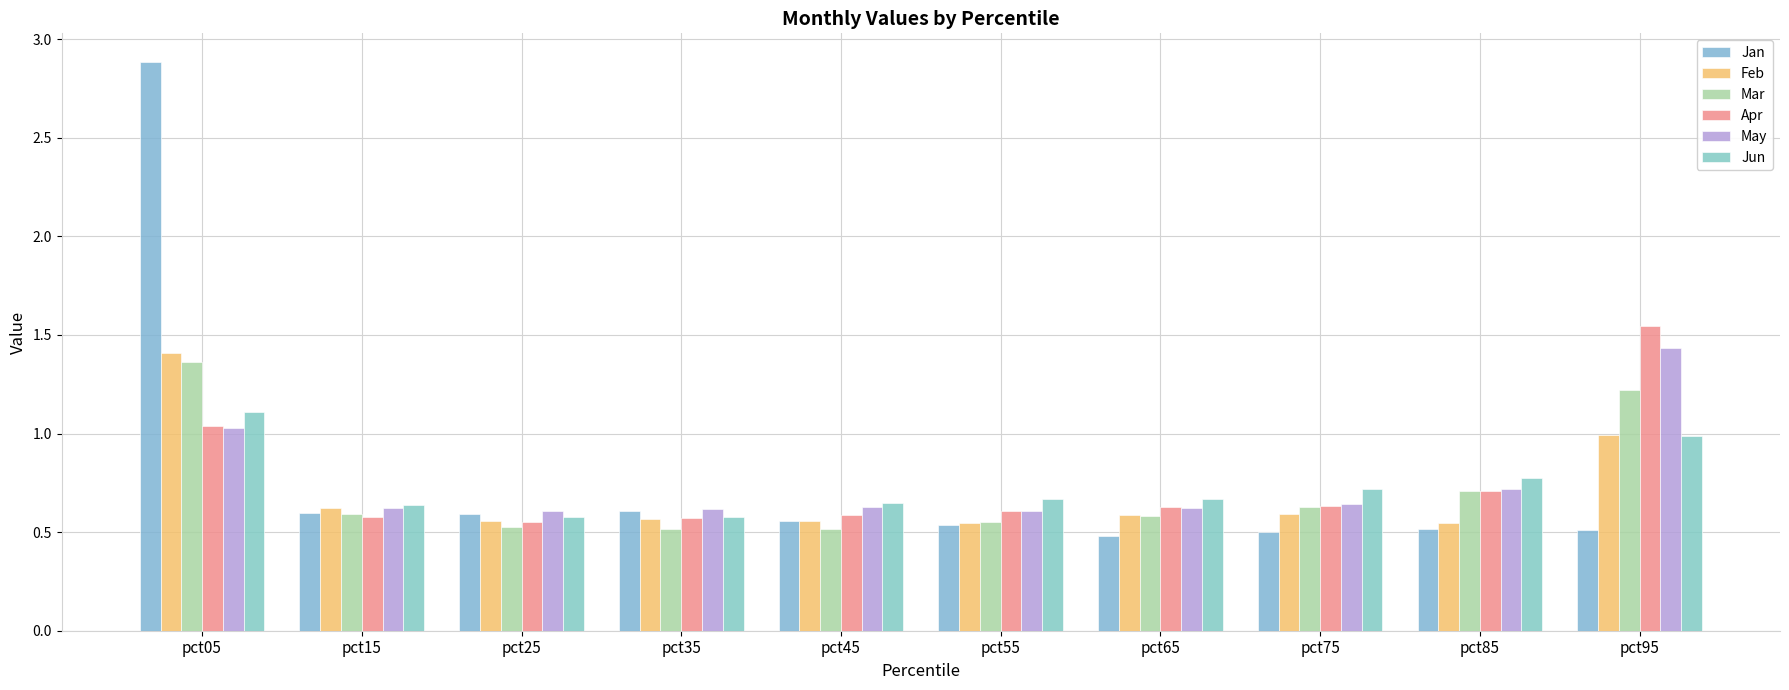

What is the greatest value displayed?

2.9